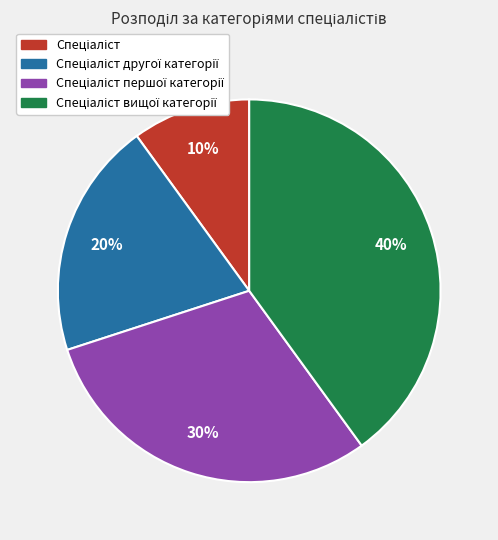

To the nearest percent, what is the average slice percentage?

25%